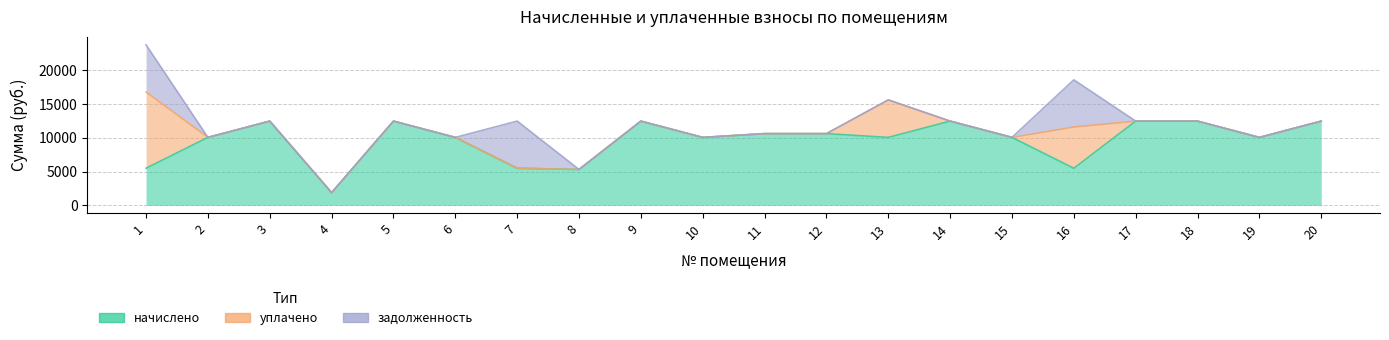

At how many categories does at least one series exceed 3941?

19